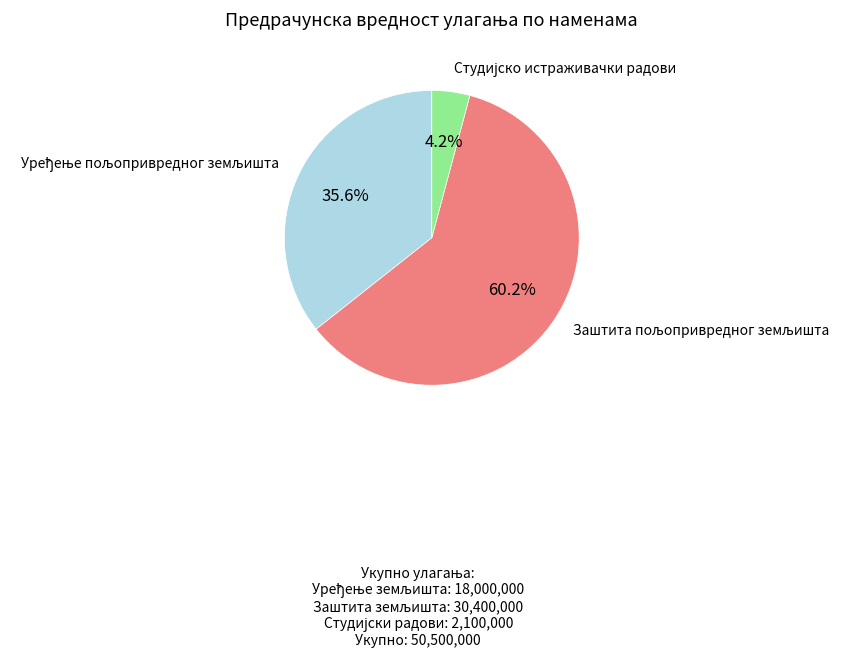

Is there any slice that represents more than half of the pie?

Yes